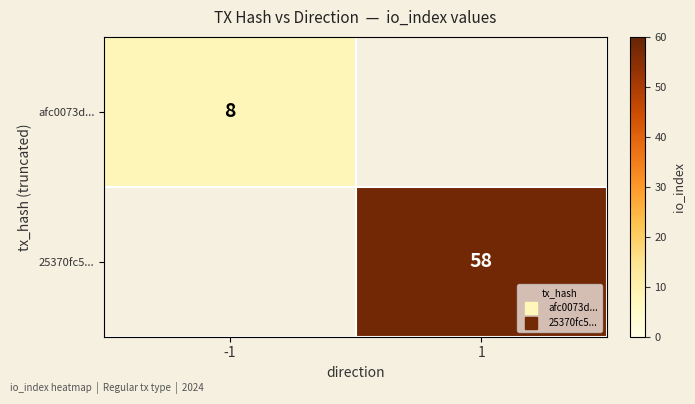

The afc0073d... series shows 8 at -1. True or false?

True